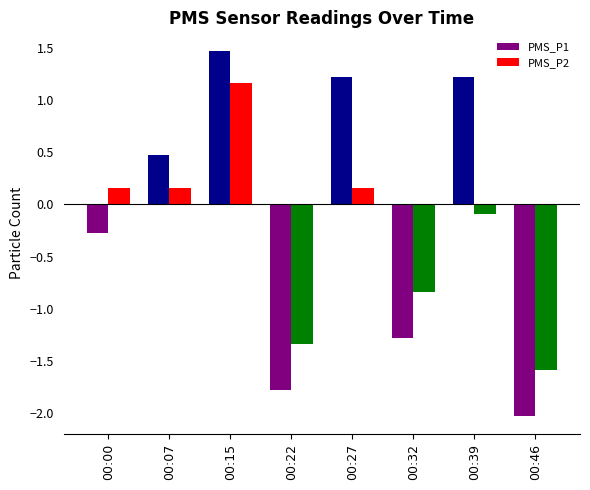

How many bars are there in total?

16